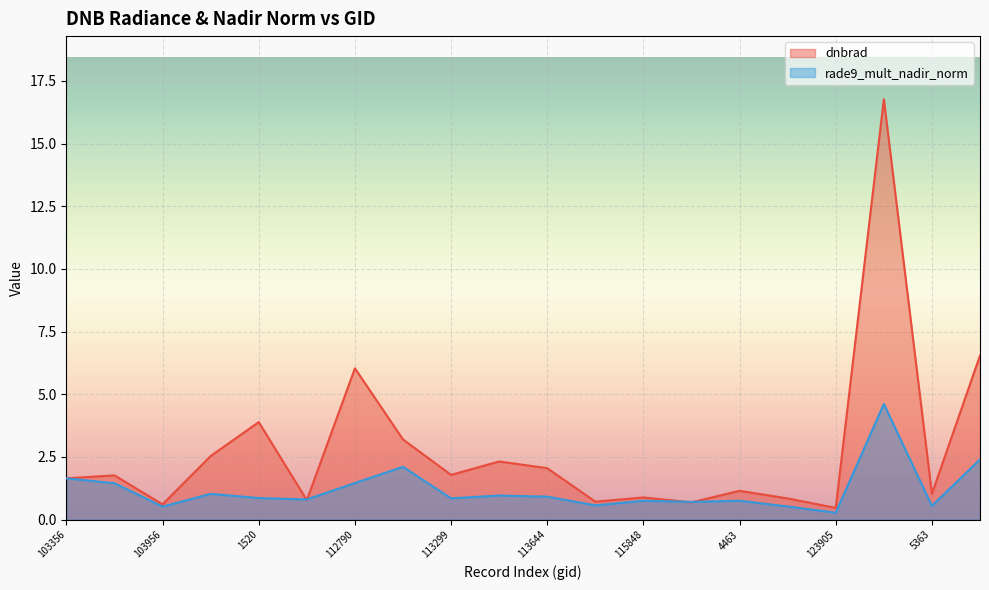

Which series changed the most between 112790 and 4463?

dnbrad